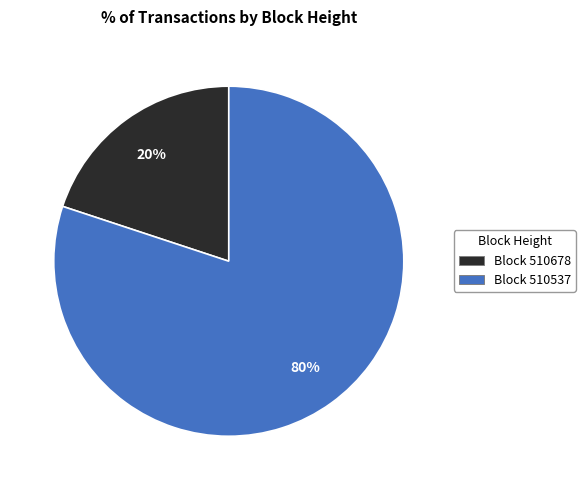

Is there a majority slice in this chart?

Yes